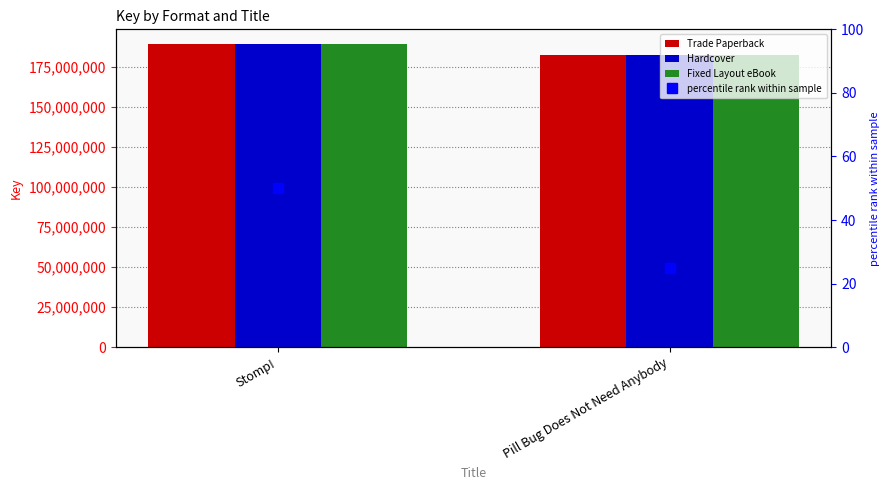

Which series has the widest spread of values?

Trade Paperback